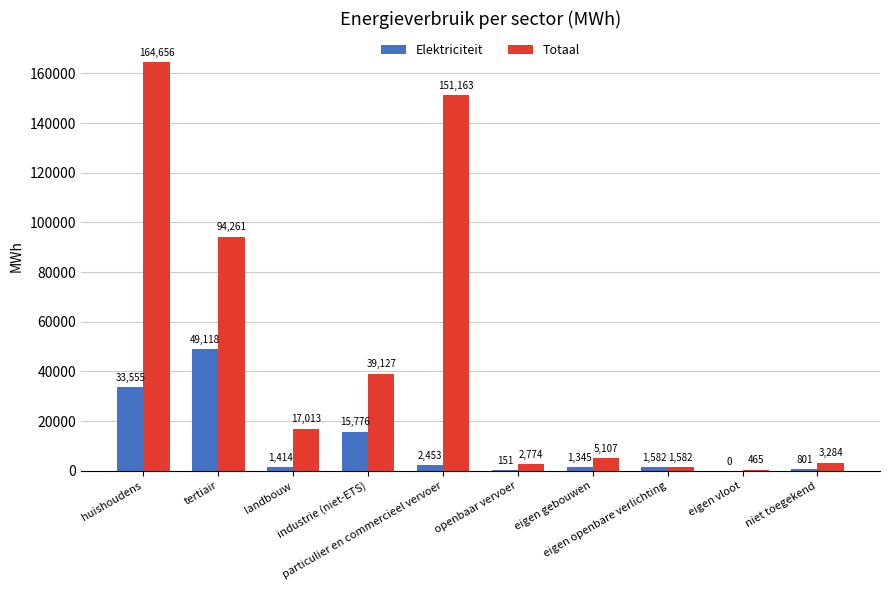

How many series are shown in this chart?

2